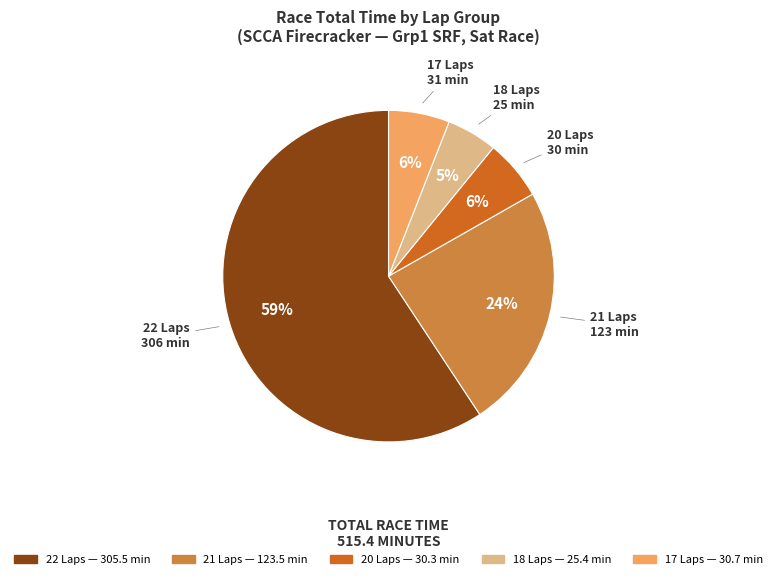

Is there any slice that represents more than half of the pie?

Yes